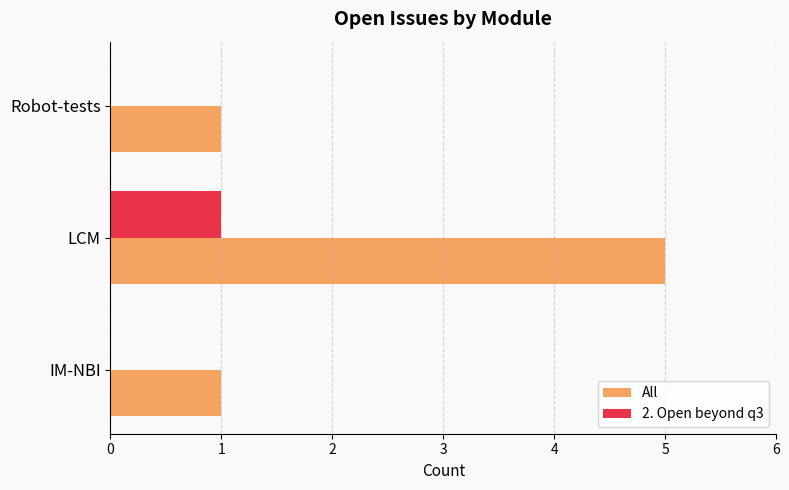

How many categories are shown in the chart?

3